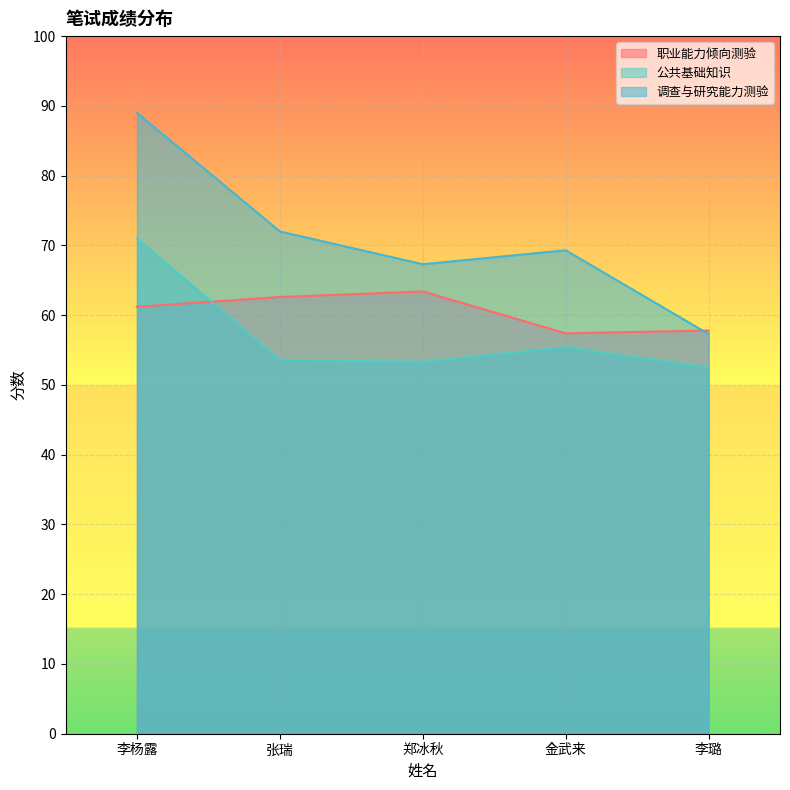

What is the spread (max minus min) of values at 李璐?

5.3